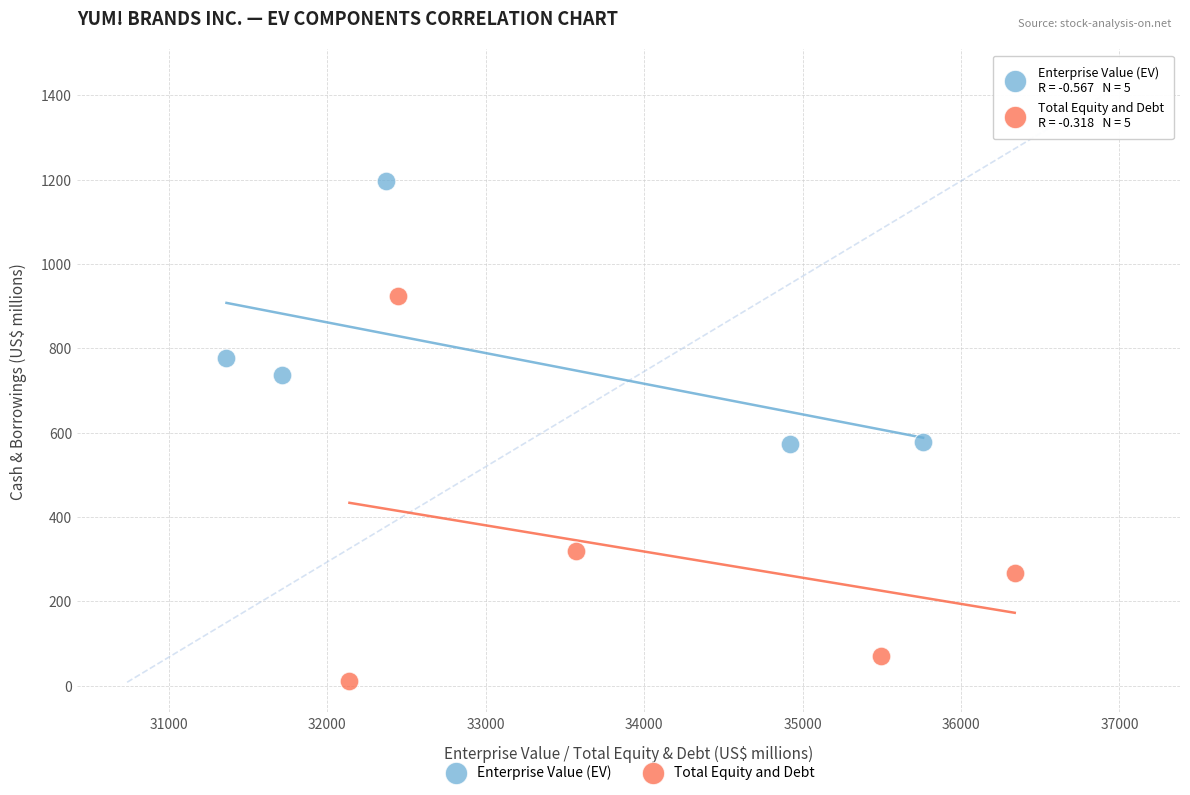

Which series reaches the maximum Y coordinate?

Enterprise Value (EV)